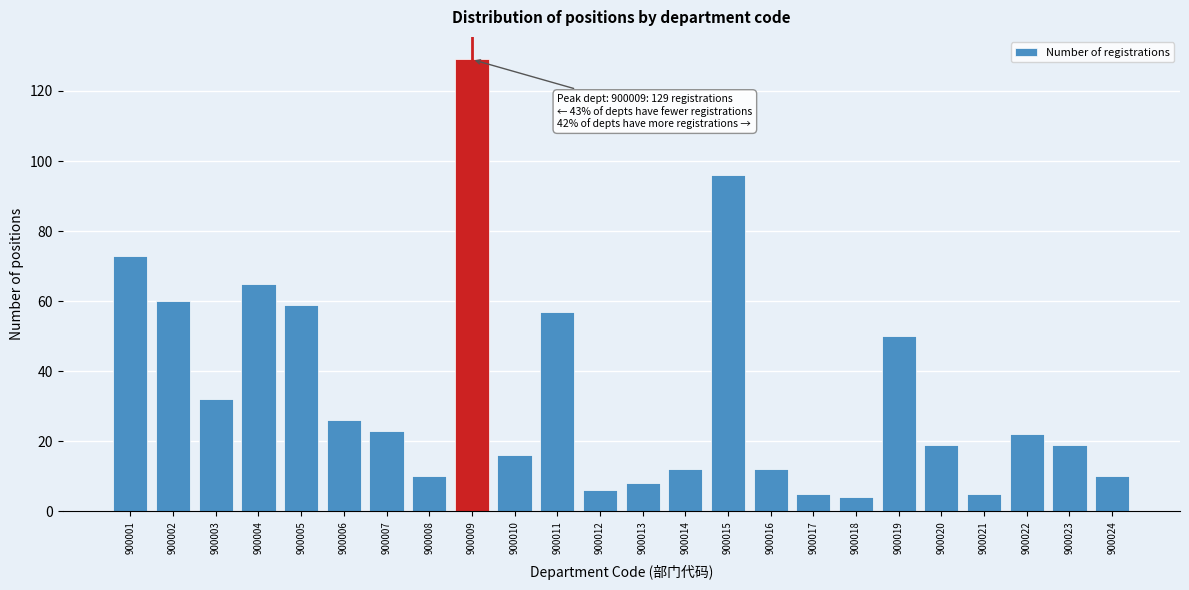

Reading left to right, extract all data points from this chart.

73	60	32	65	59	26	23	10	129	16	57	6	8	12	96	12	5	4	50	19	5	22	19	10